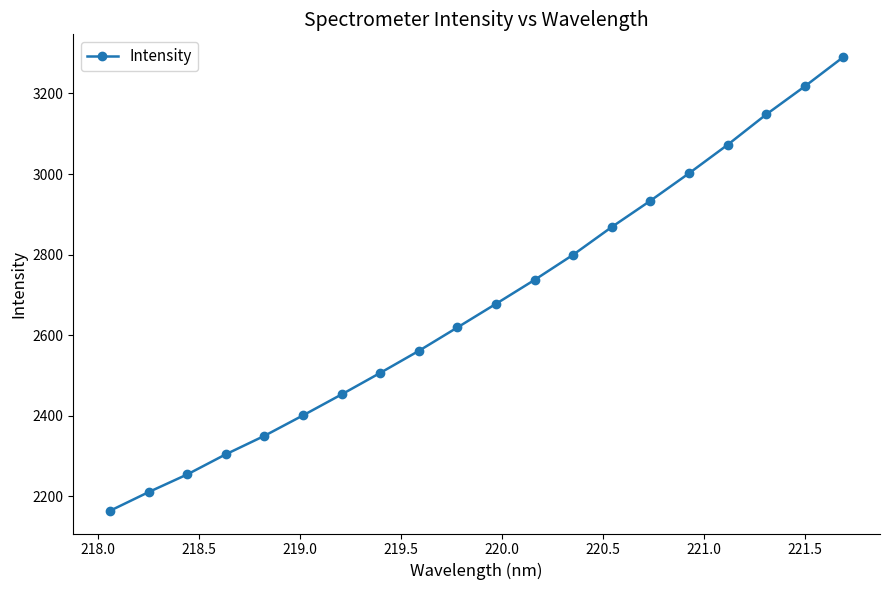

True or false: the data has more than 2 interior local peaks.

False